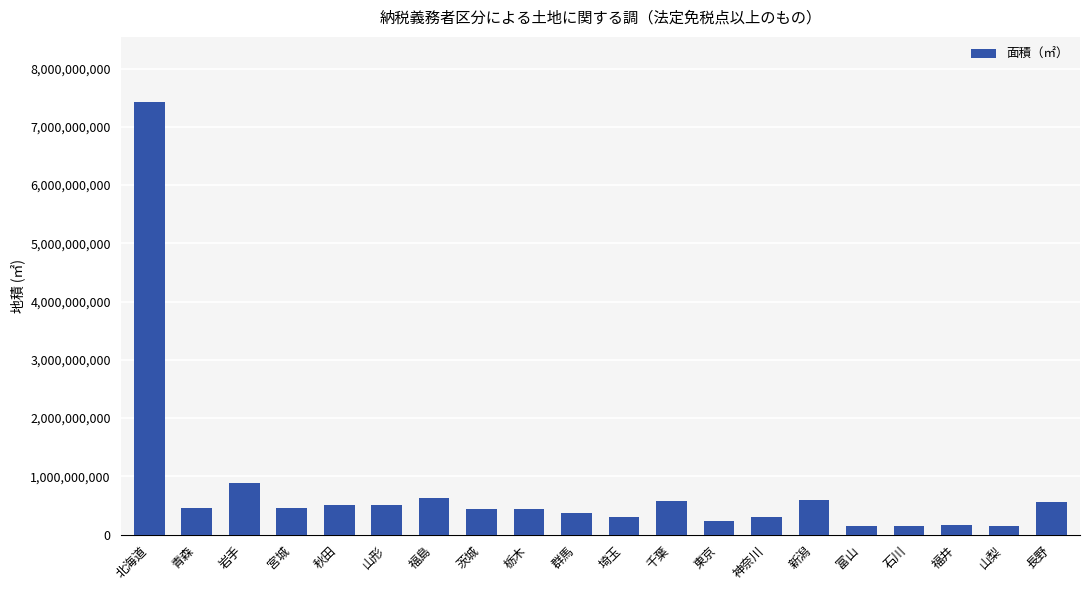

Count the number of data series in this chart.

1